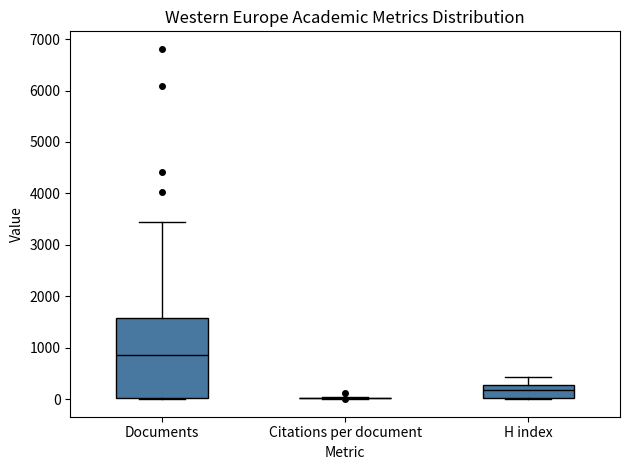

Which box is the tallest, from its lower edge to its upper edge?

Documents